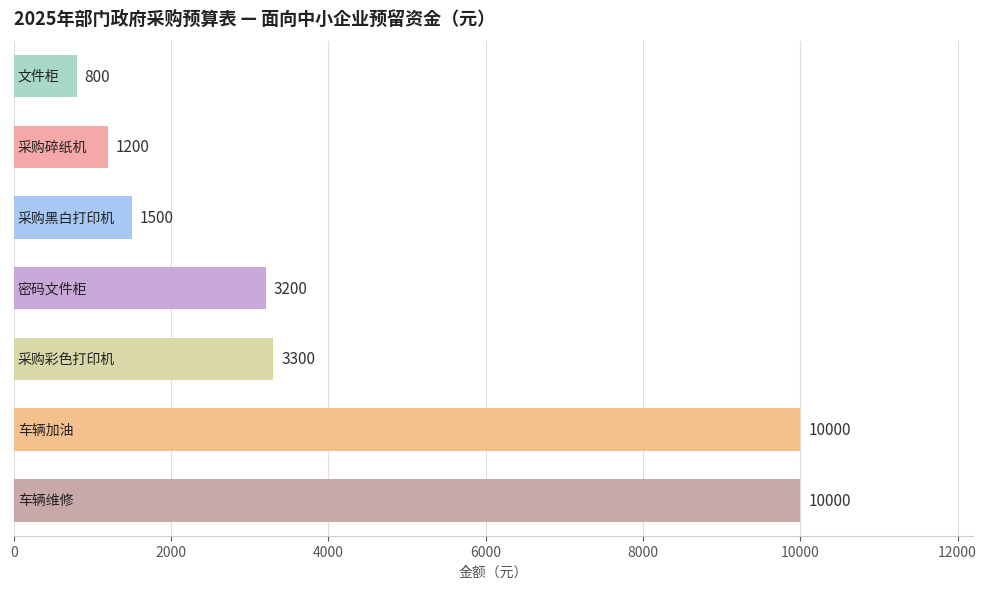

What is the maximum value shown in the chart?

10000